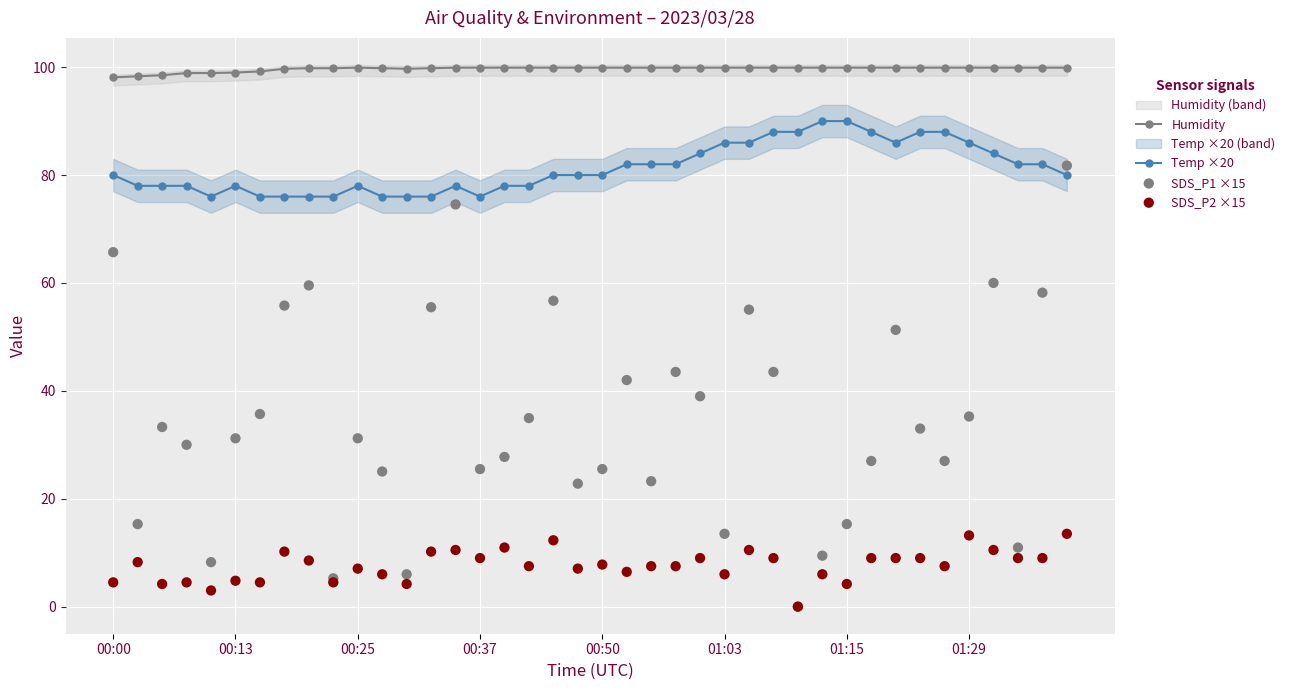

True or false: Humidity and Temp ×20 intersect in this chart.

False